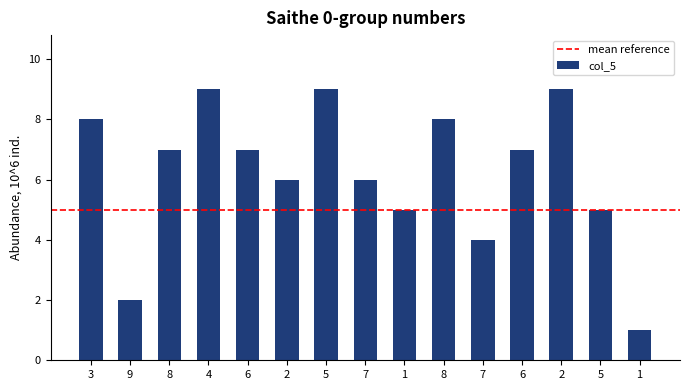

What is the label of the 3rd bar from the left?

8